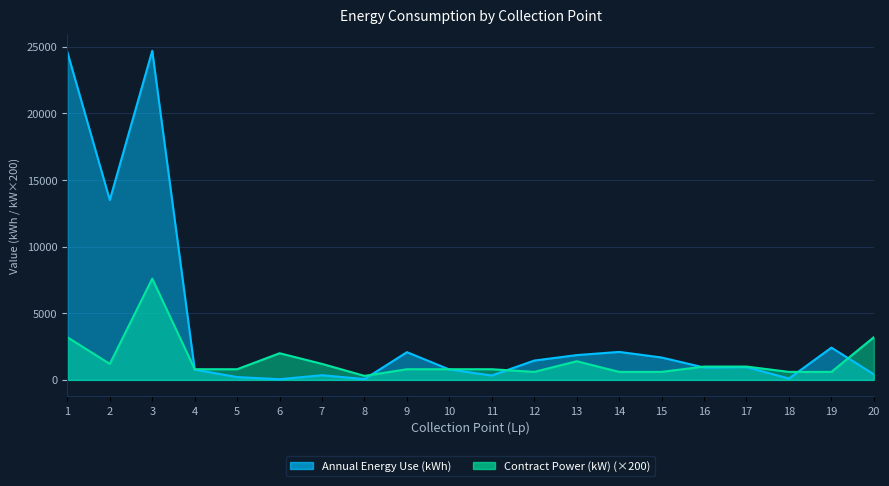

Between which two adjacent categories do Contract Power (kW) and Annual Energy Use (kWh) first intersect?

3 and 4